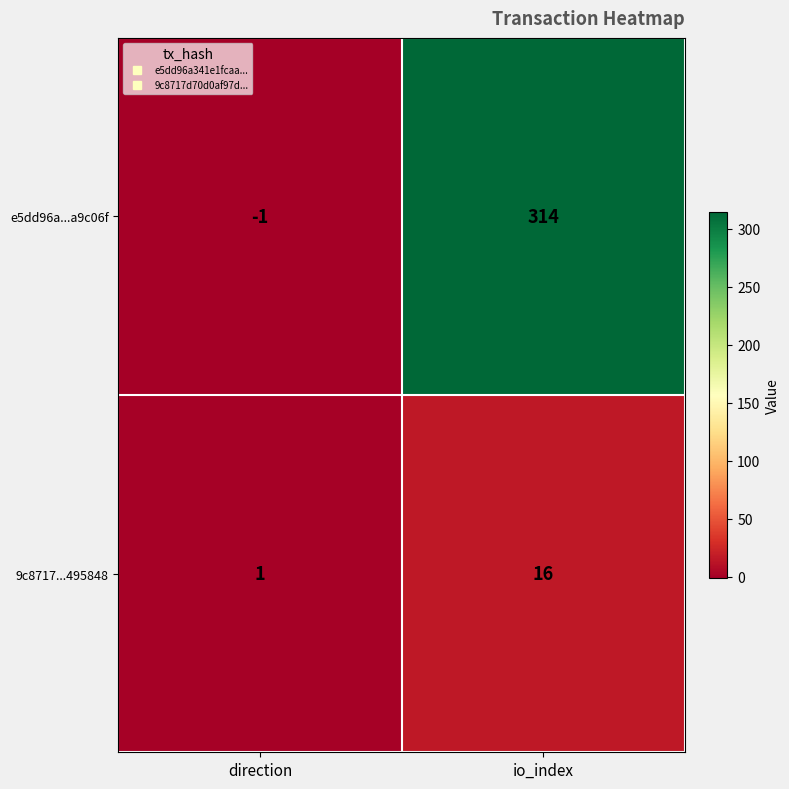

Reading left to right, what are all the values shown in this chart?

e5dd96a...a9c06f: -1	314
9c8717...495848: 1	16